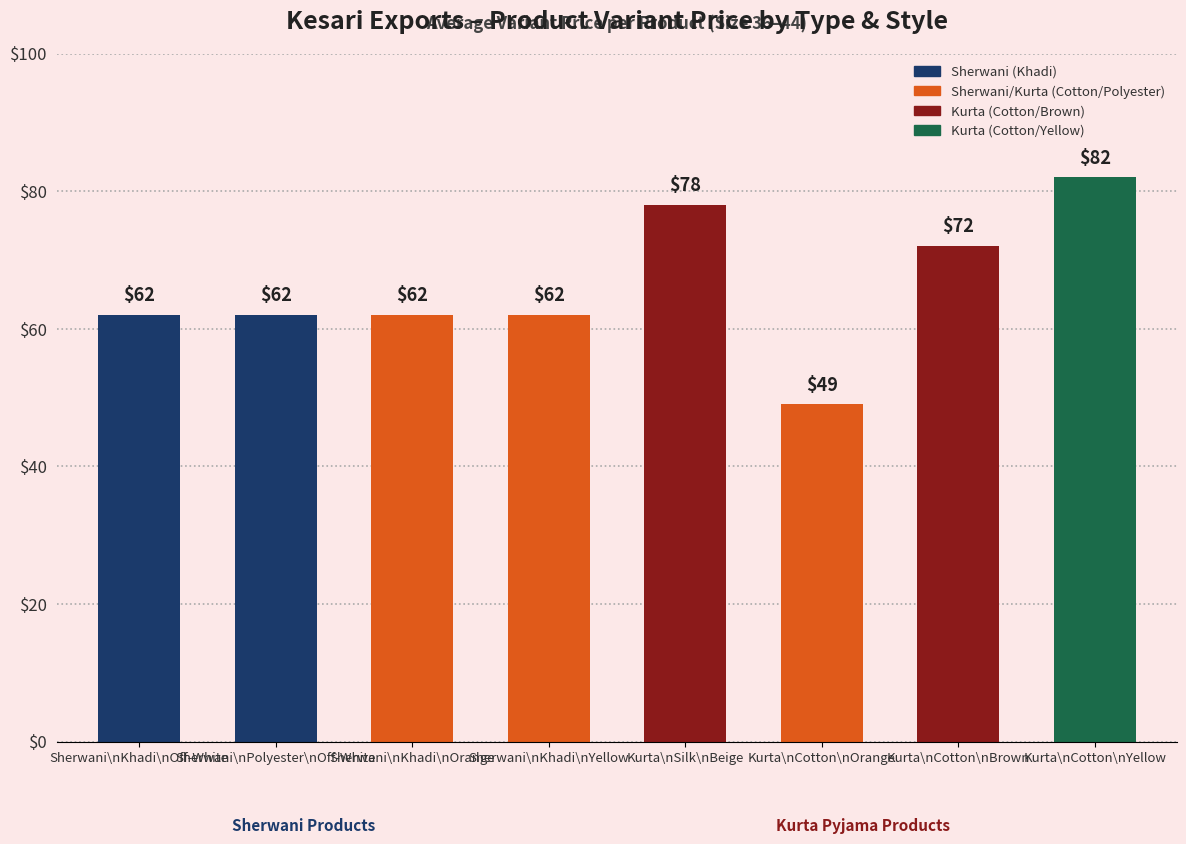

What is the maximum value shown in the chart?

82